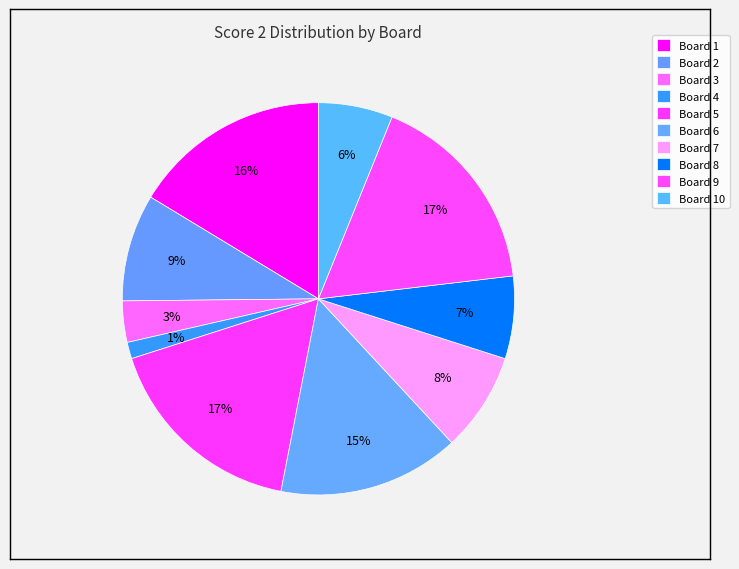

How many slices are in this pie chart?

10